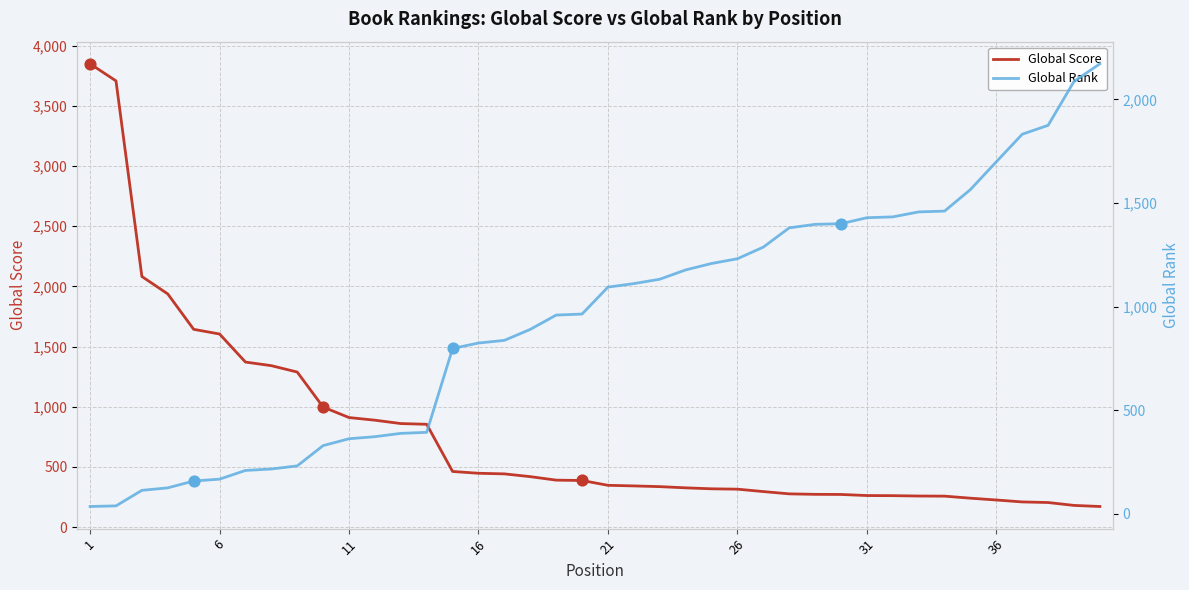

Which series has the largest Y range (max minus min)?

Global Score